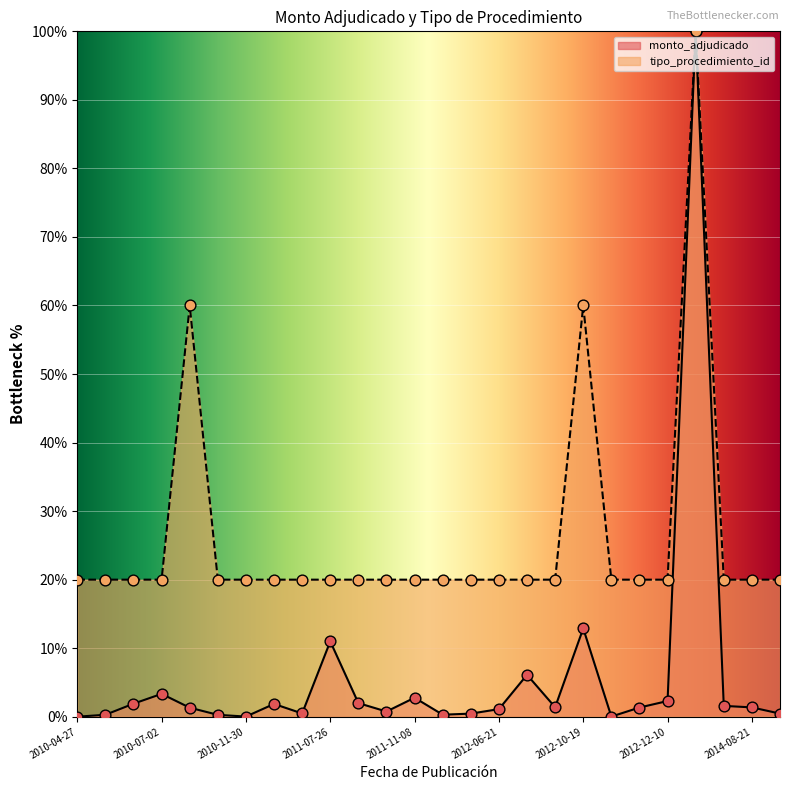

At how many categories does at least one series exceed 82?

1